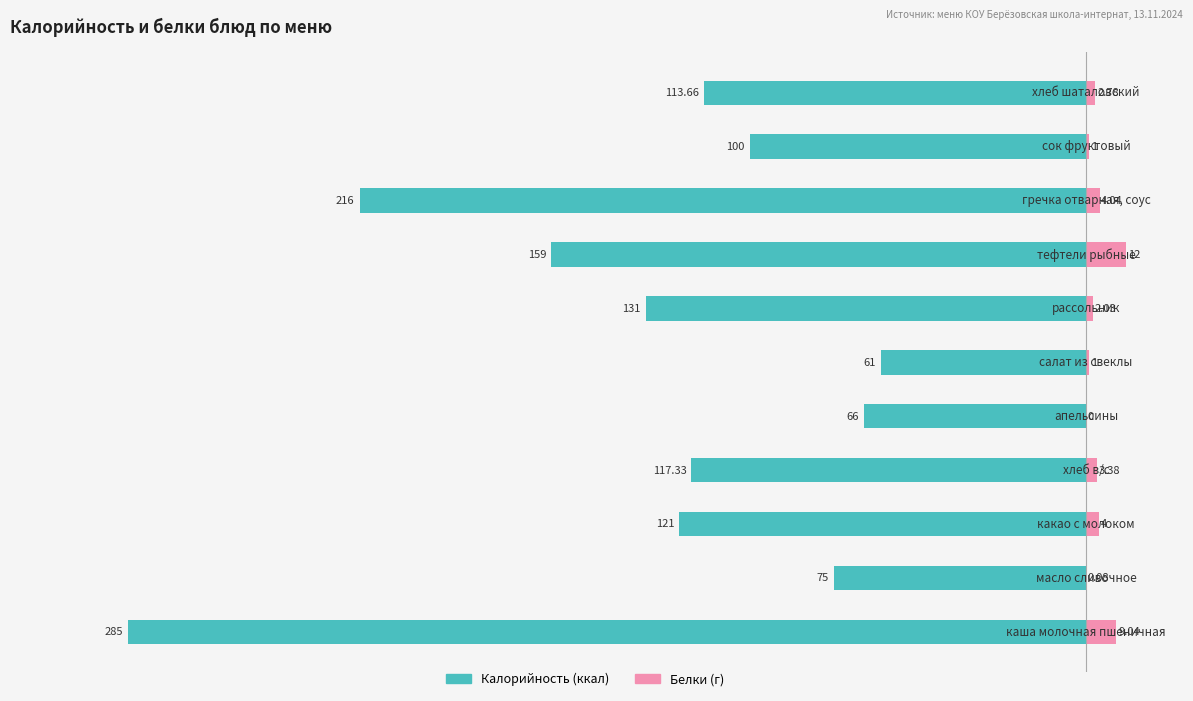

What is the spread (max minus min) of values at 9?

101.0